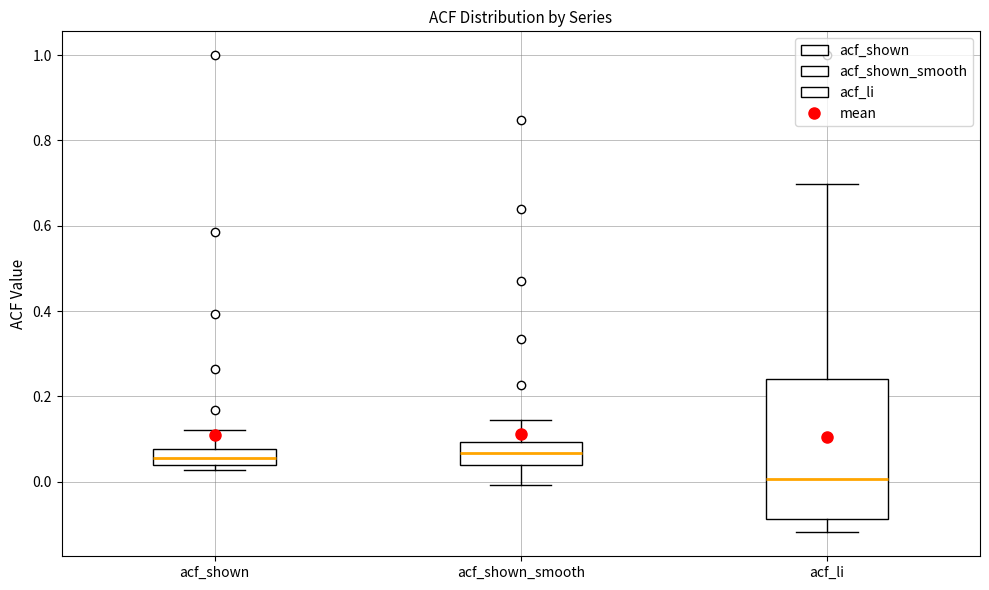

Where does the median line of the box for acf_li sit on the y-axis? The values are not printed on the chart, so give them approximately, as read against the axis.

0.00